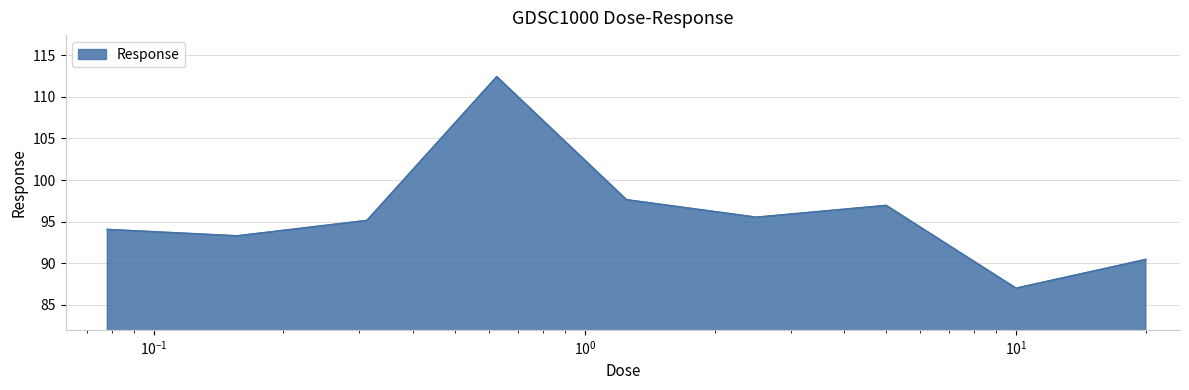

What is the minimum value shown in the chart?

87.0